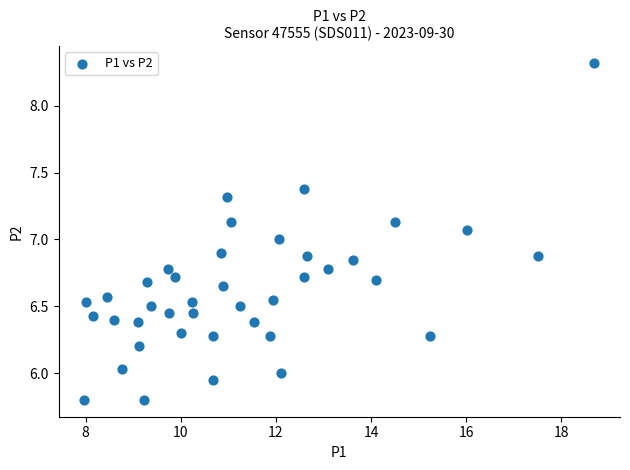

What is the range of X values (max minus min)?

10.7